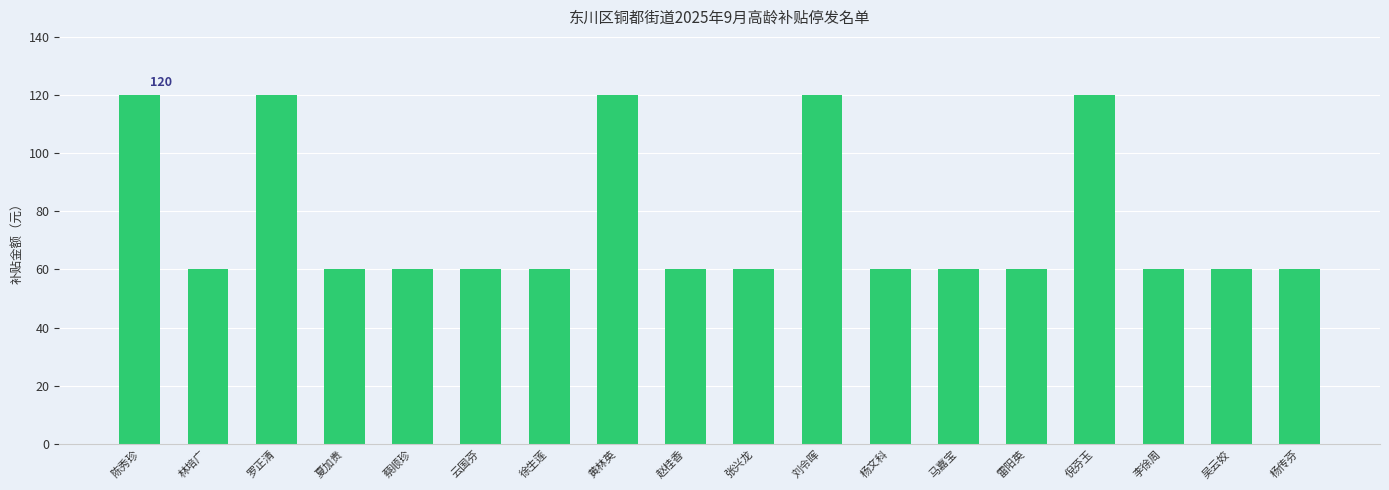

What is the label of the 18th bar from the right?

陈秀珍